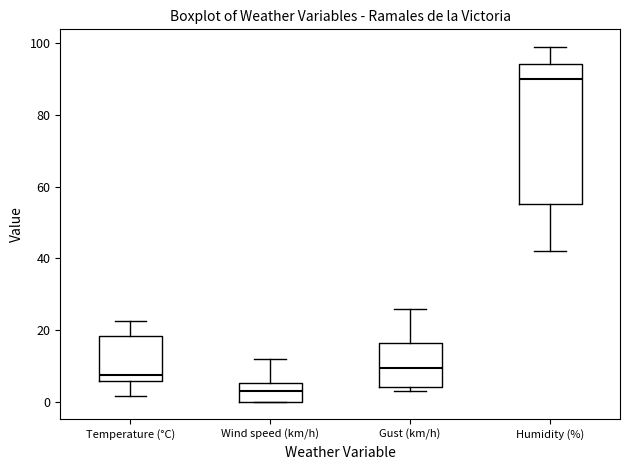

Reading left to right, transcribe this box plot: for each box, give where its median line is, the range the box spans, and where its two whiskers end, as read against the y-axis. The values are not printed on the chart, so give them approximately, as read against the axis.

Temperature (°C): median 8, box 6 to 18, whiskers 2 to 22
Wind speed (km/h): median 4, box 0 to 6, whiskers 0 to 12
Gust (km/h): median 10, box 4 to 16, whiskers 4 (just below the box's lower edge) to 26
Humidity (%): median 90, box 56 to 94, whiskers 42 to 100